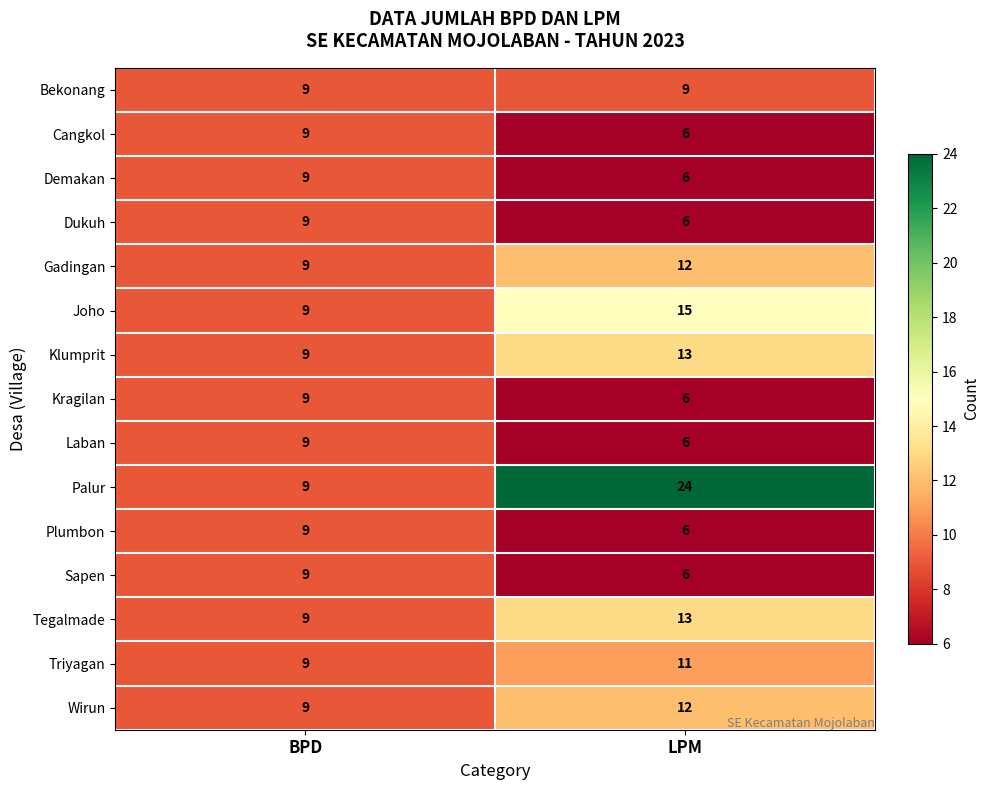

Is the value of Kragilan at LPM greater than the value of Klumprit at BPD?

No